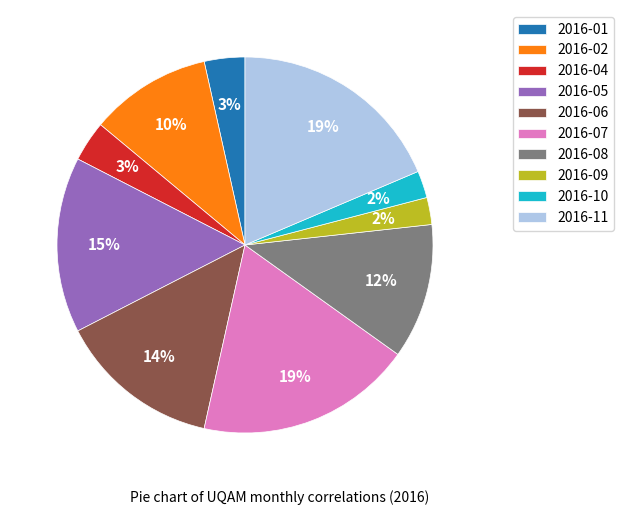

Combined, do 2016-07 and 2016-02 account for over 50%?

No